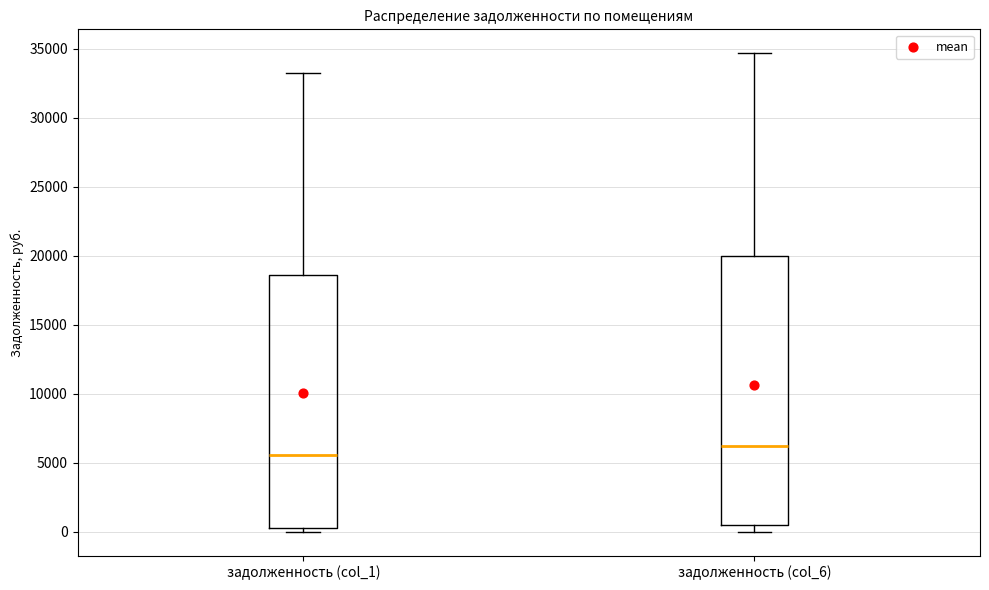

Reading left to right, read every box against the y-axis: the position of its median line, the range the box covers, and the ends of its whiskers. The values are not printed on the chart, so give them approximately, as read against the axis.

задолженность (col_1): median 5500, box 500 to 18500, whiskers 0 to 33000
задолженность (col_6): median 6000, box 500 to 20000, whiskers 0 to 34500